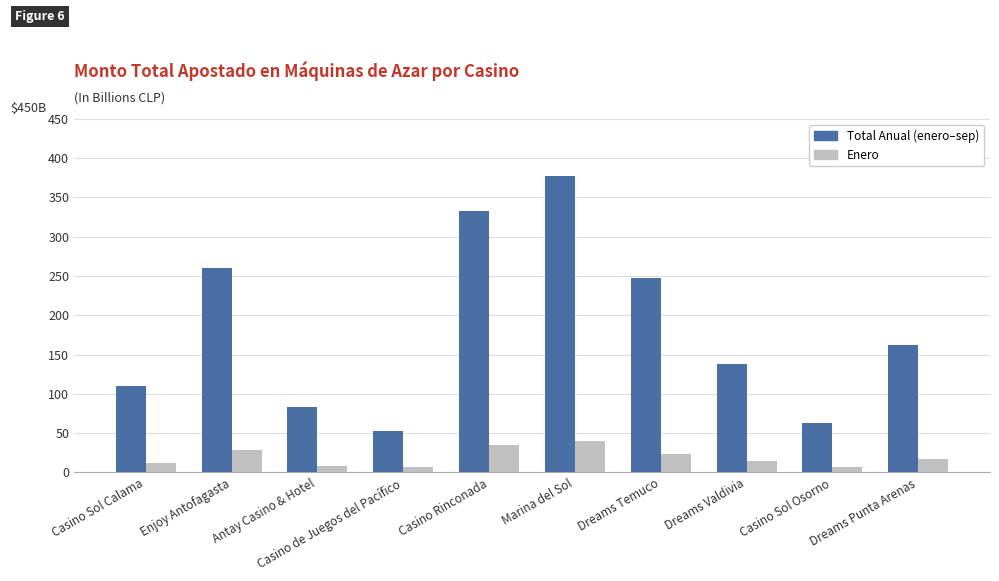

Is it true that Total Anual (enero–sep) equals 63.0 at Casino Sol Osorno?

True